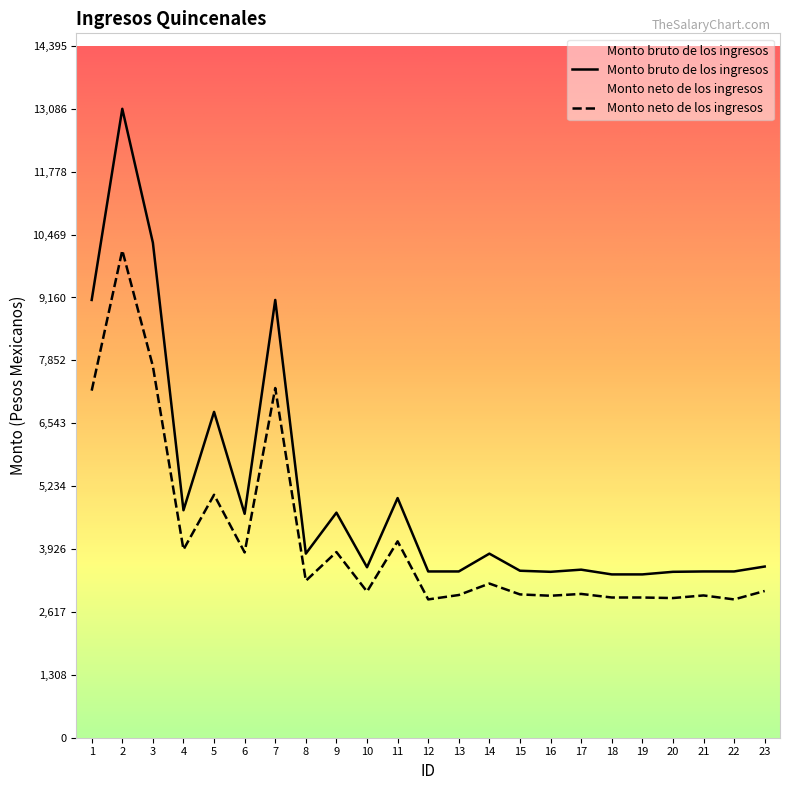

What is the value of the Monto neto de los ingresos point at the 3rd from the left?

7729.5